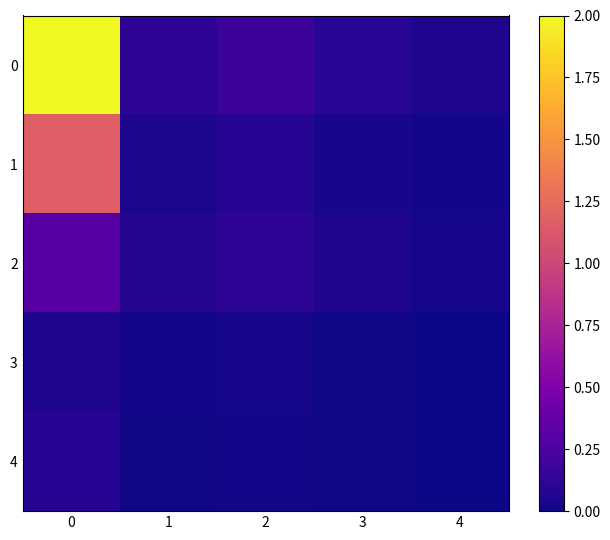

Reading right to left, extract all data points from this chart.

0: 4=0.1	3=0.1	2=0.2	1=0.1	0=2.0
1: 4=0.0	3=0.0	2=0.1	1=0.0	0=1.2
2: 4=0.0	3=0.1	2=0.1	1=0.1	0=0.3
3: 4=0.0	3=0.0	2=0.0	1=0.0	0=0.1
4: 4=0.0	3=0.0	2=0.0	1=0.0	0=0.1